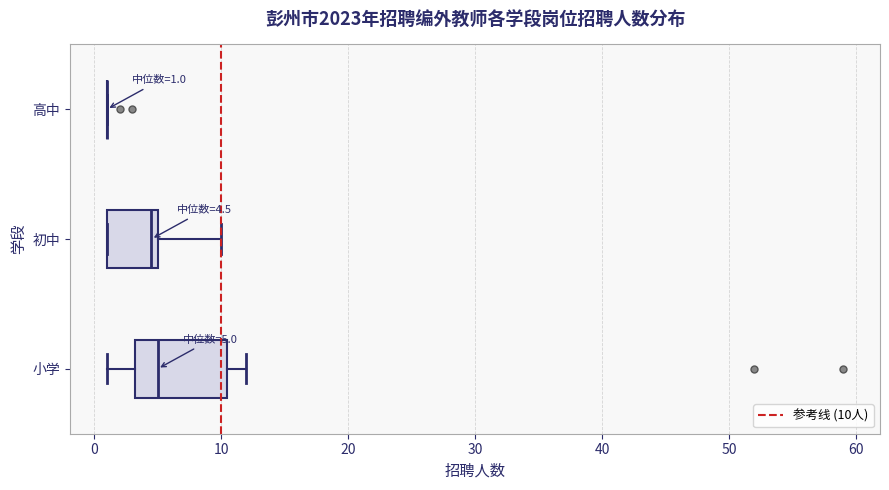

Which box is the widest, from its left edge to its right edge?

小学